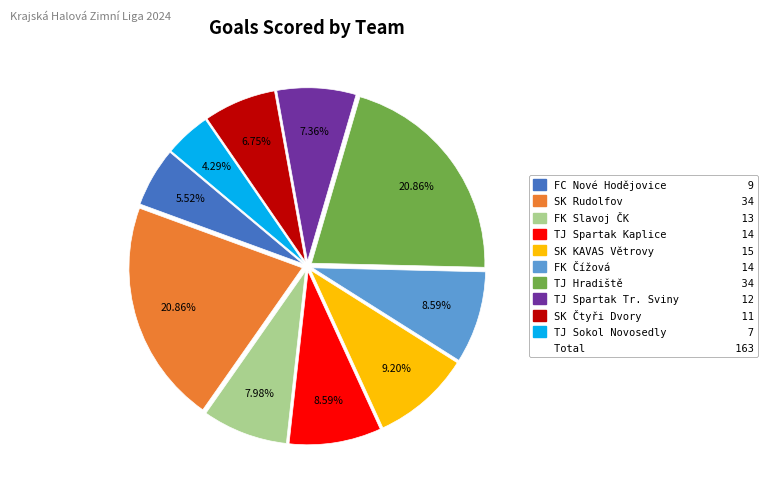

Is there any slice that represents more than half of the pie?

No